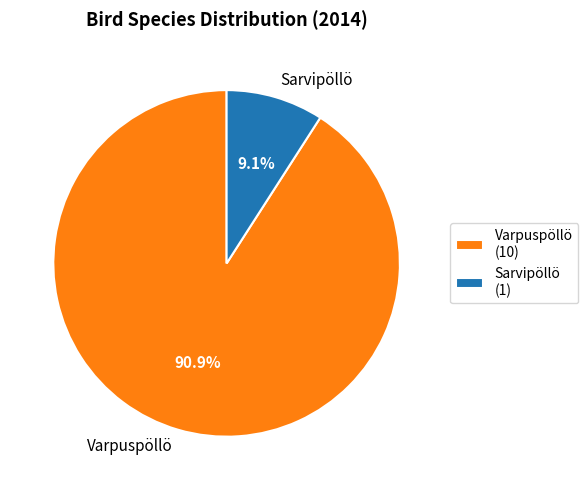

What is the largest slice in the pie chart?

Varpuspöllö